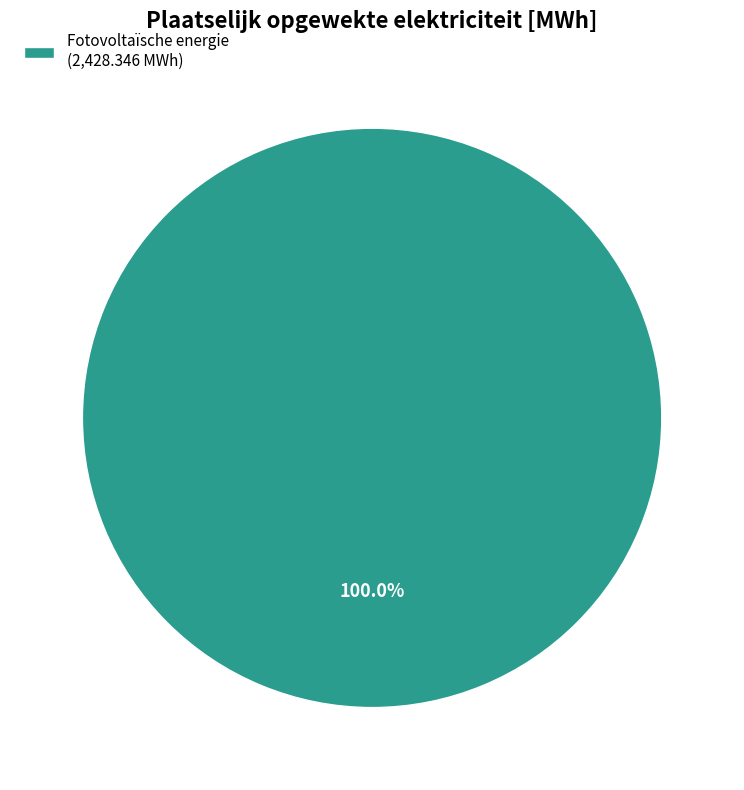

Is there a majority slice in this chart?

Yes